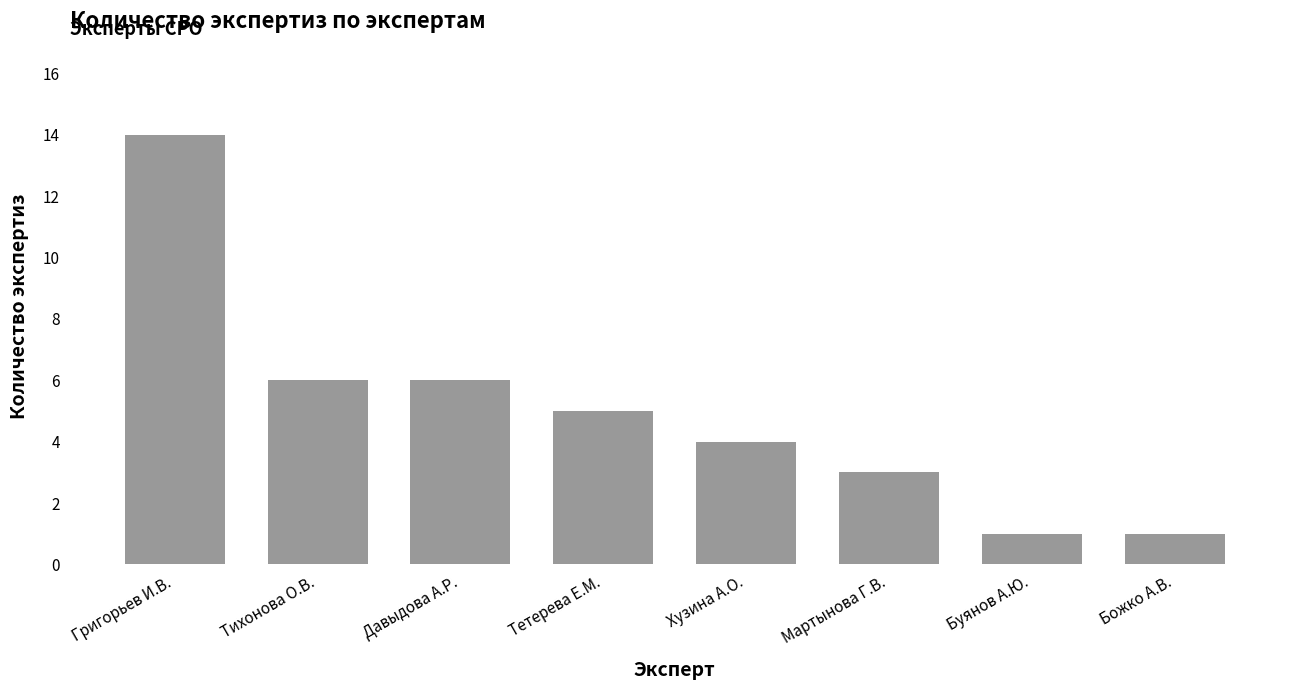

Which has a higher value, Григорьев И.В. or Божко А.В.?

Григорьев И.В.